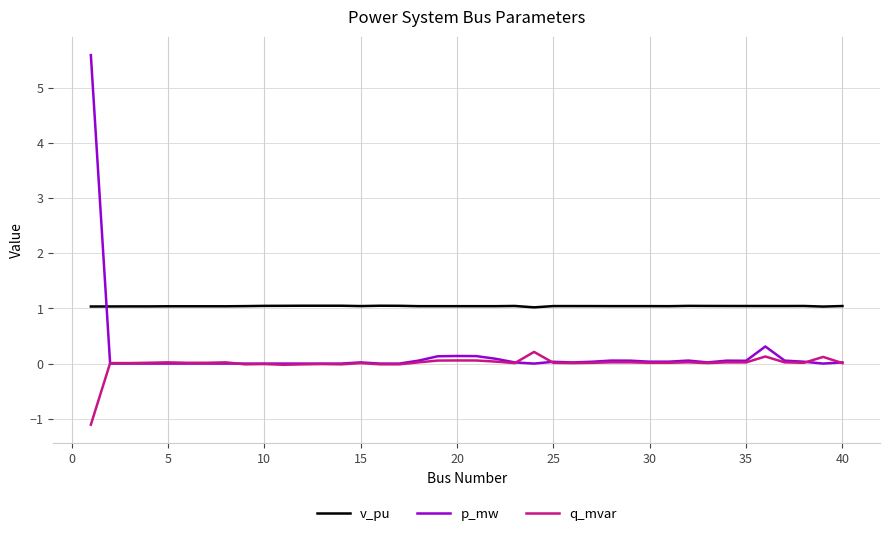

Which series has the widest spread of values?

p_mw